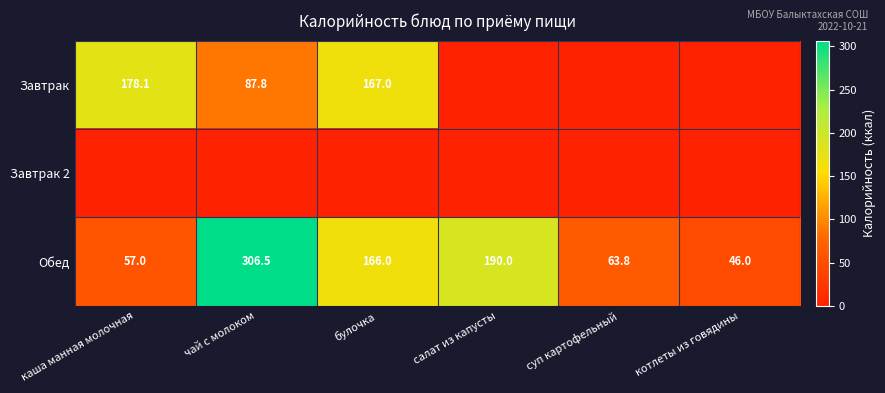

The value of Обед at котлеты из говядины is 81.4. True or false?

False